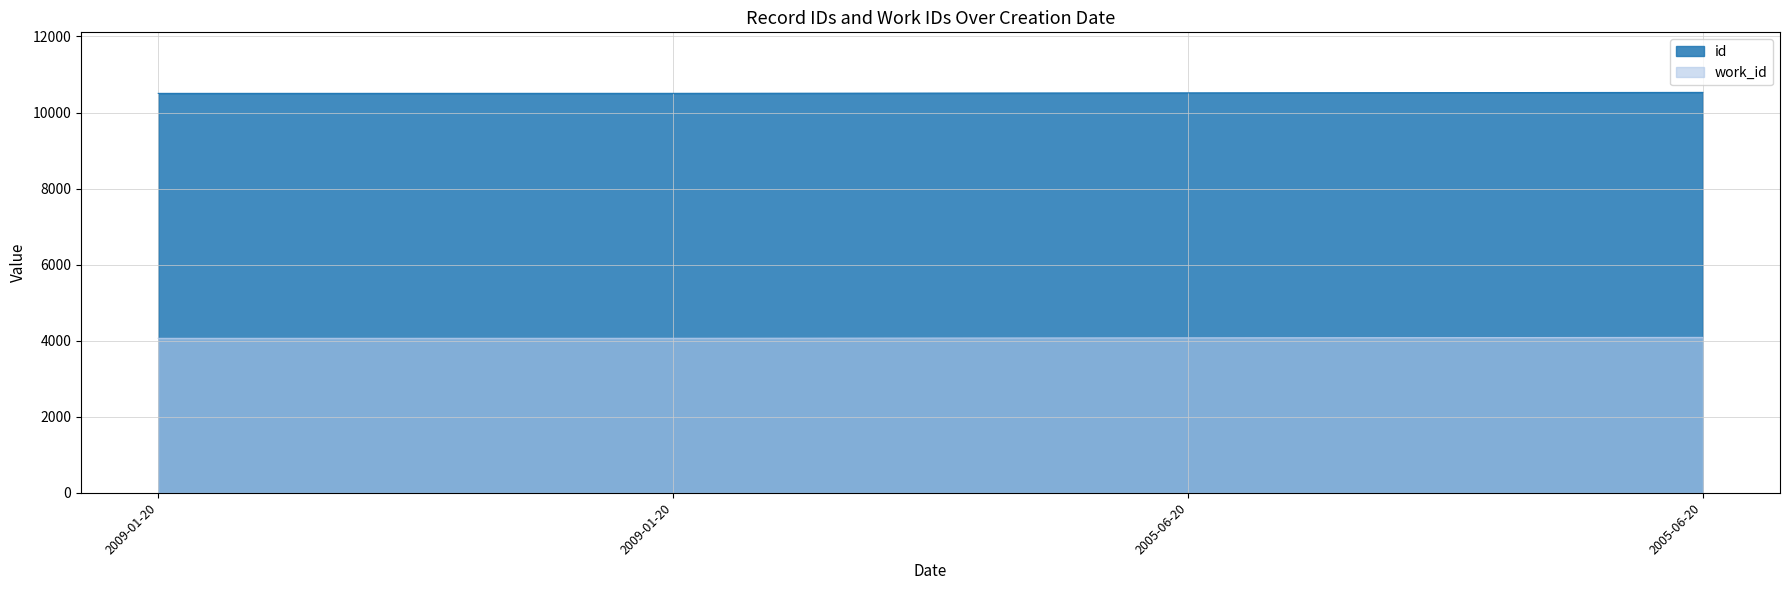

Which series changed the most between 2009-01-20 and 2005-06-20?

id